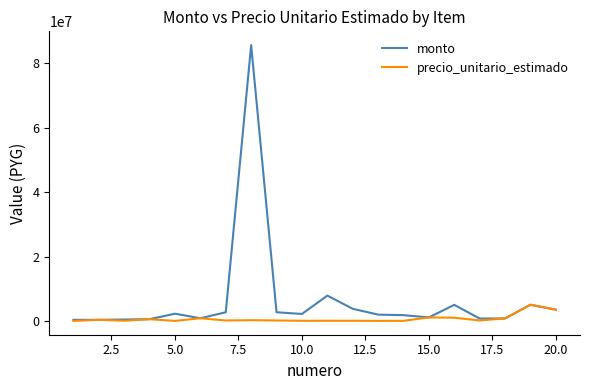

Which series has the largest total across all categories?

monto